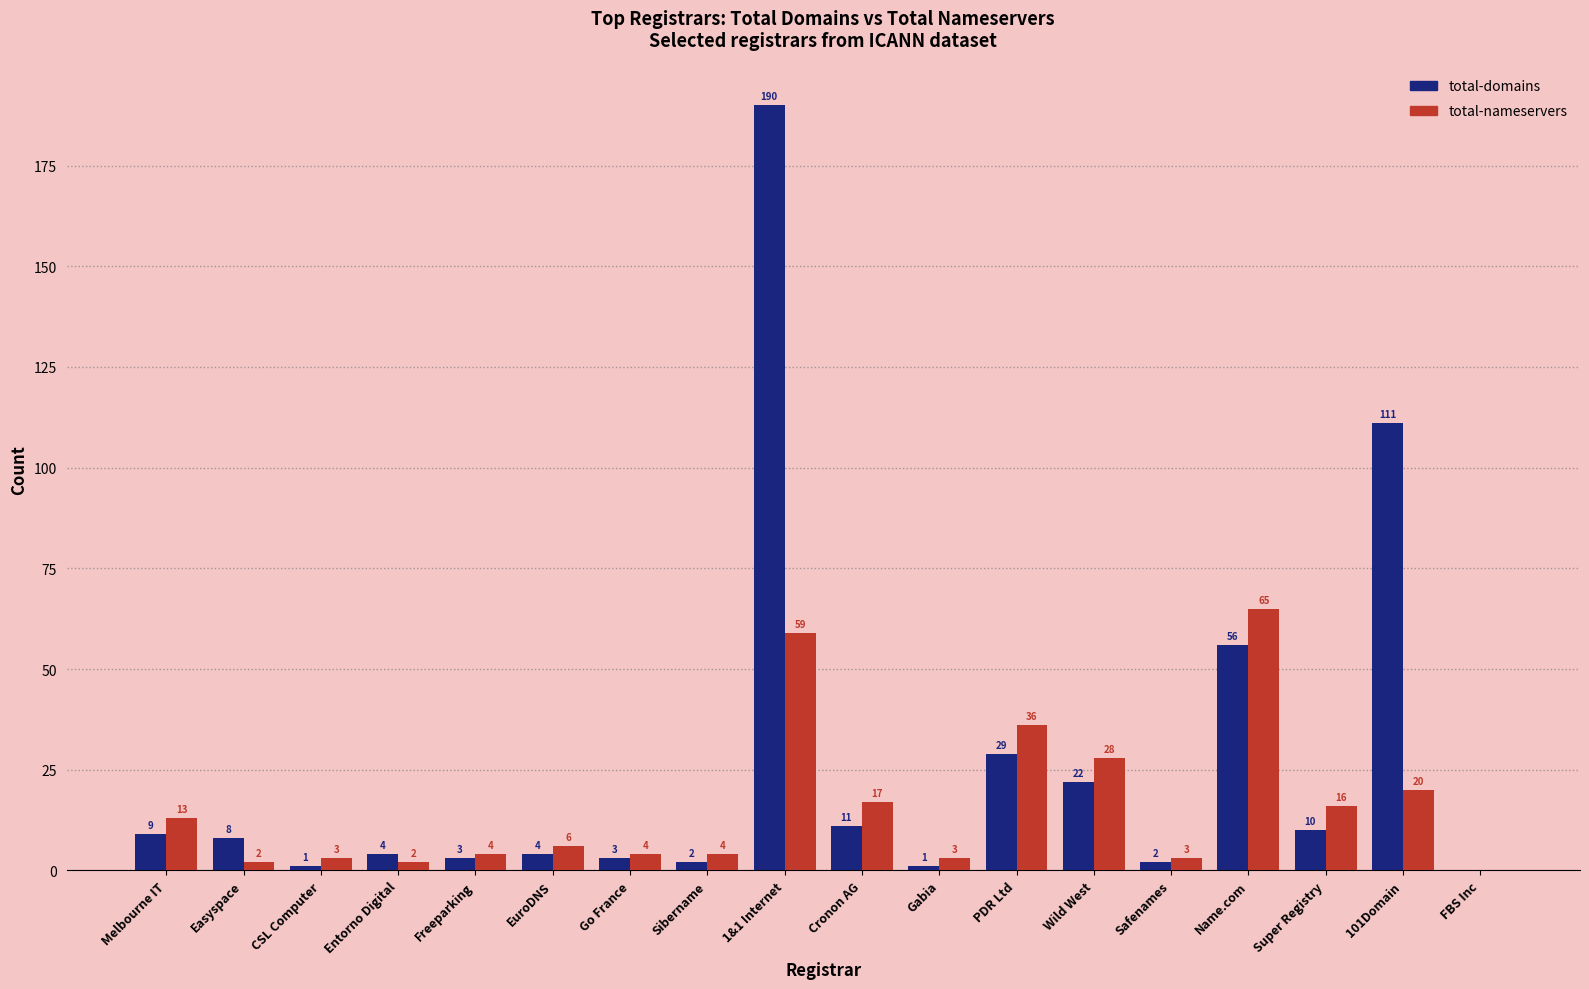

Which series changed the most between Go France and 101Domain?

total-domains